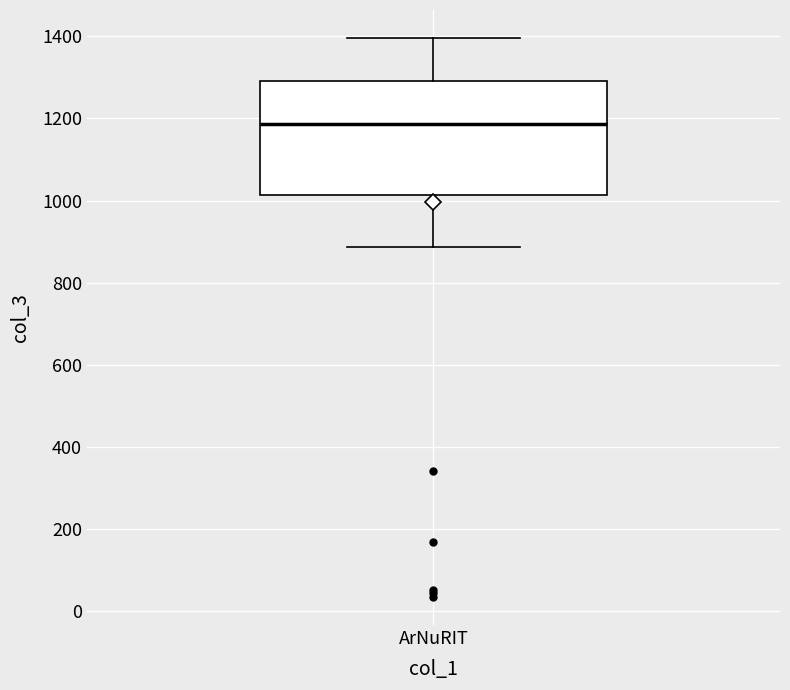

Transcribe this box plot: give where the median line is, the range the box spans, and where the two whiskers end, as read against the y-axis. The values are not printed on the chart, so give them approximately, as read against the axis.

median 1180, box 1020 to 1300, whiskers 880 to 1400